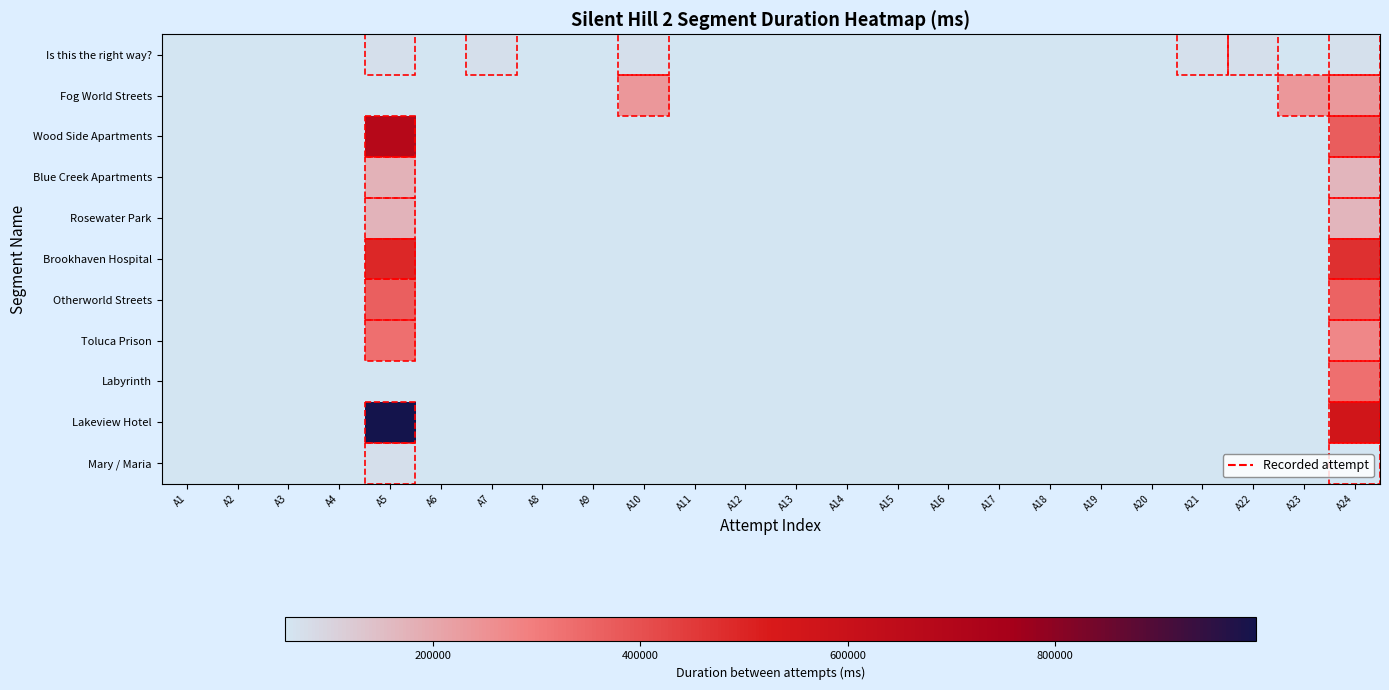

Is the value of Rosewater Park at A8 greater than the value of Otherworld Streets at A20?

No